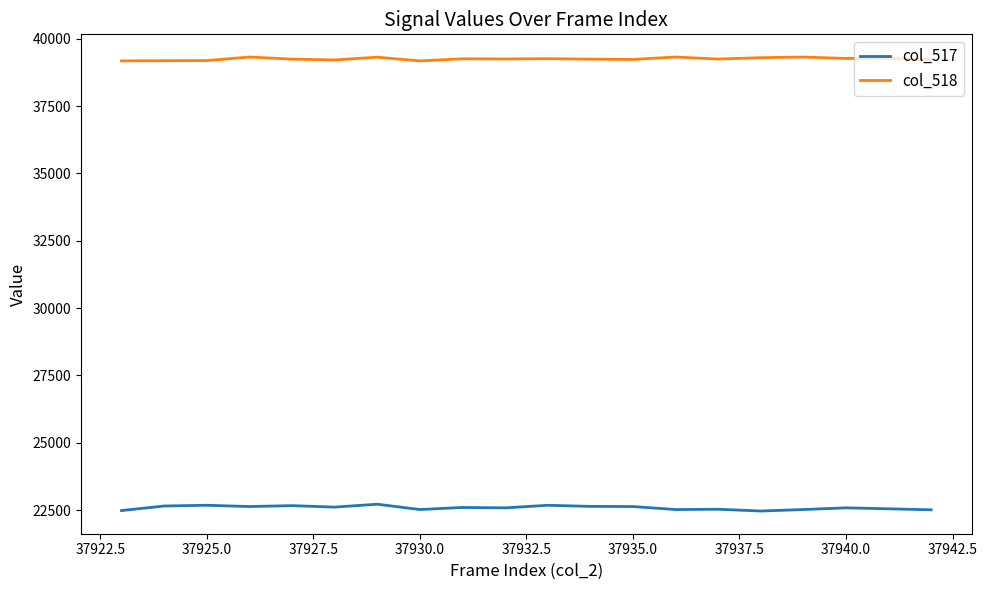

What is the highest value of the col_518 series?

39318